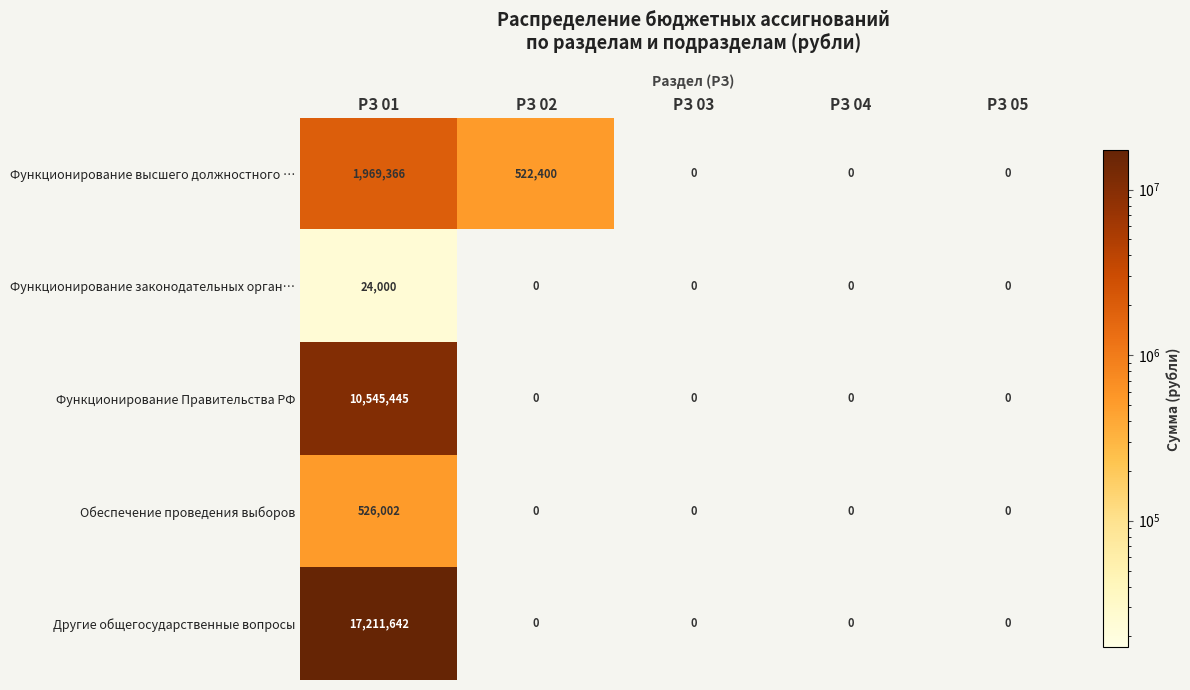

Reading left to right, transcribe all the data shown in this chart.

Функционирование высшего должностного …: 1969366	522400	0	0	0
Функционирование законодательных орган…: 24000	0	0	0	0
Функционирование Правительства РФ: 10545445	0	0	0	0
Обеспечение проведения выборов: 526002	0	0	0	0
Другие общегосударственные вопросы: 17211642	0	0	0	0